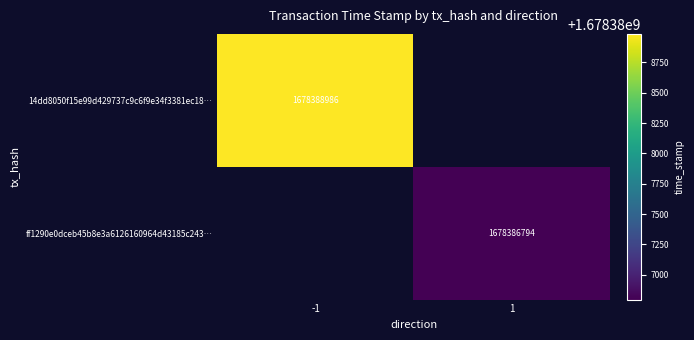

True or false: ff1290e0dceb45b8e3a6126160964d43185c243… has a value of 2844119979 at 1.

False